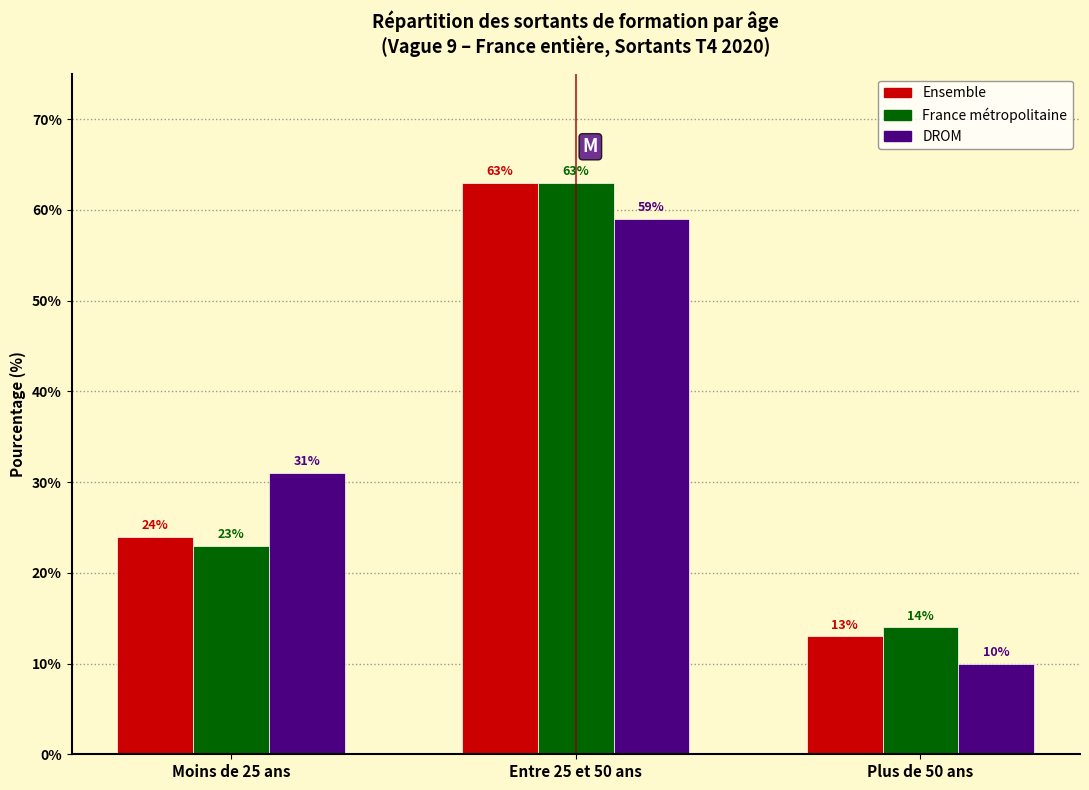

Reading left to right, list all the values displayed in this chart.

Ensemble: 24	63	13
France métropolitaine: 23	63	14
DROM: 31	59	10